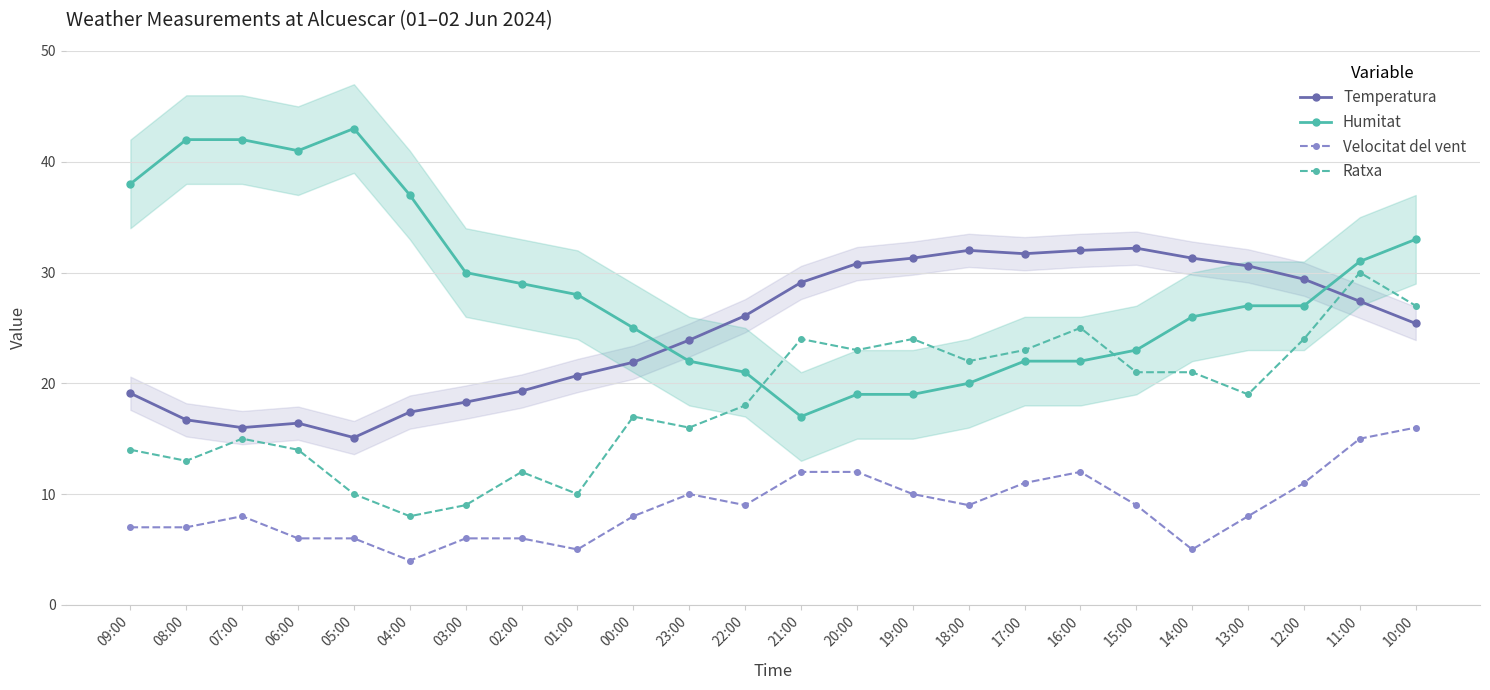

Is it true that Velocitat del vent equals 11.0 at 17:00?

True